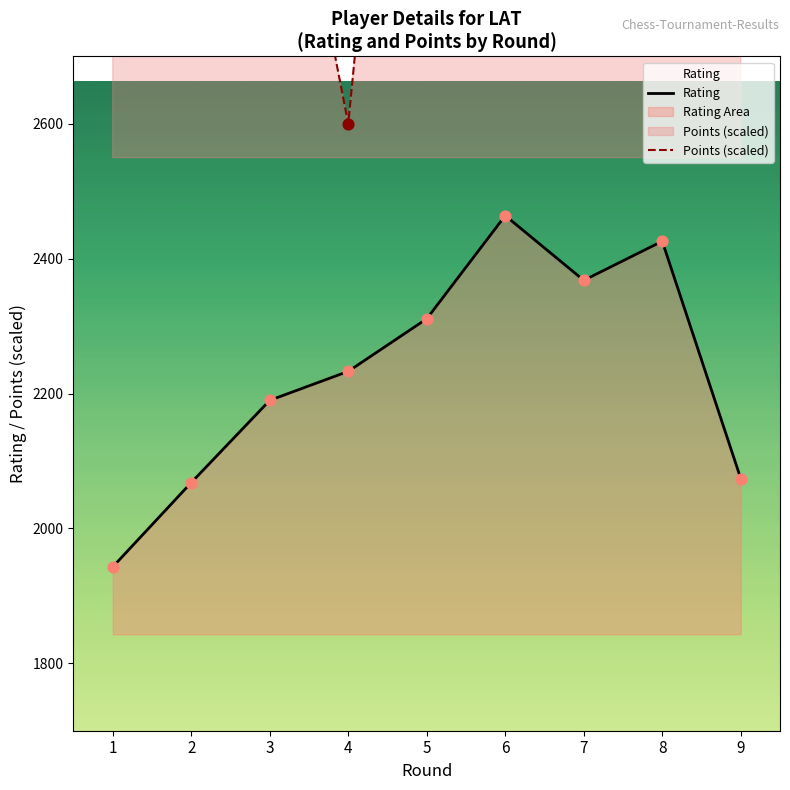

What is the total value across all series at 8?

5926